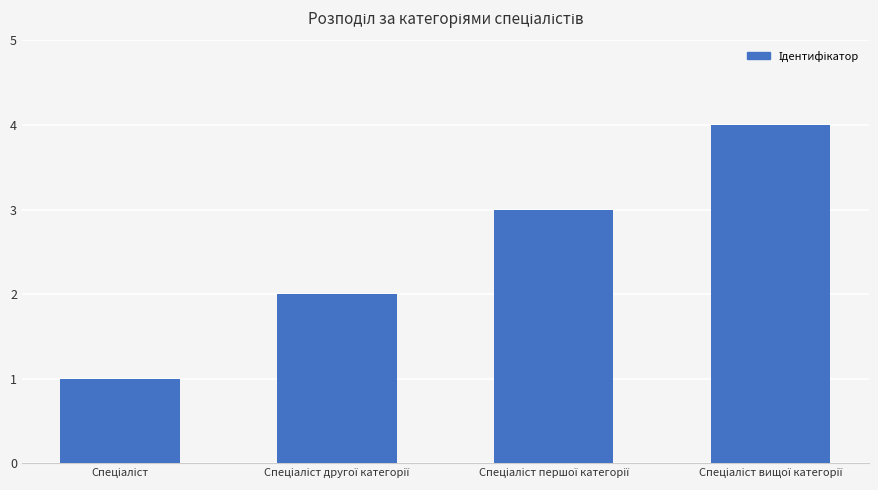

What is the greatest value displayed?

4